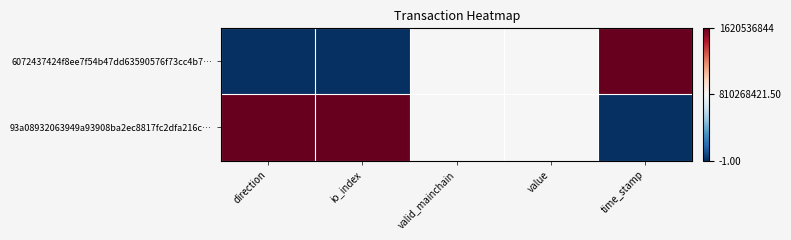

Which series has the largest range (max minus min)?

6072437424f8ee7f54b47dd63590576f73cc4b7…